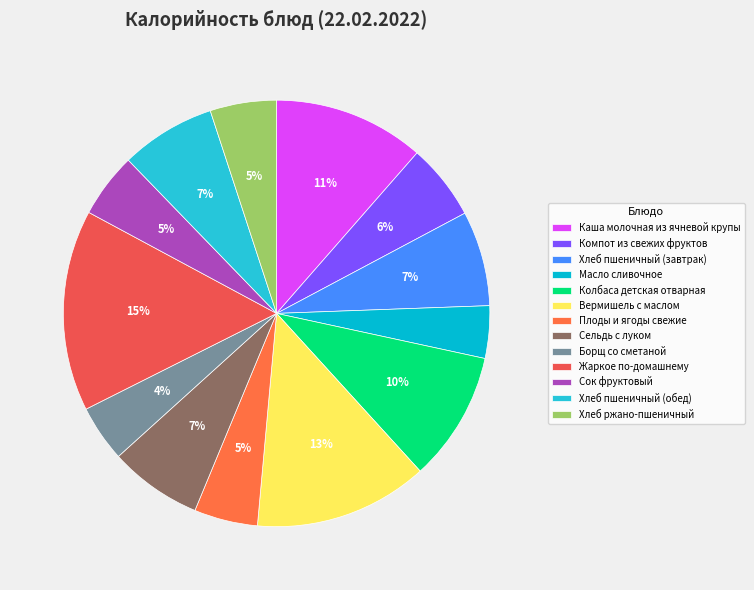

True or false: Хлеб ржано-пшеничный accounts for 1% of the total.

False